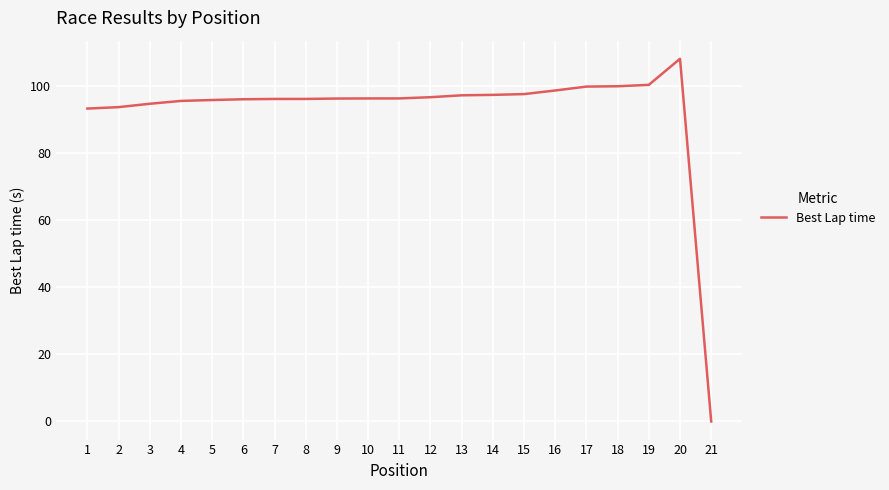

What value does the data have at 2?

93.7